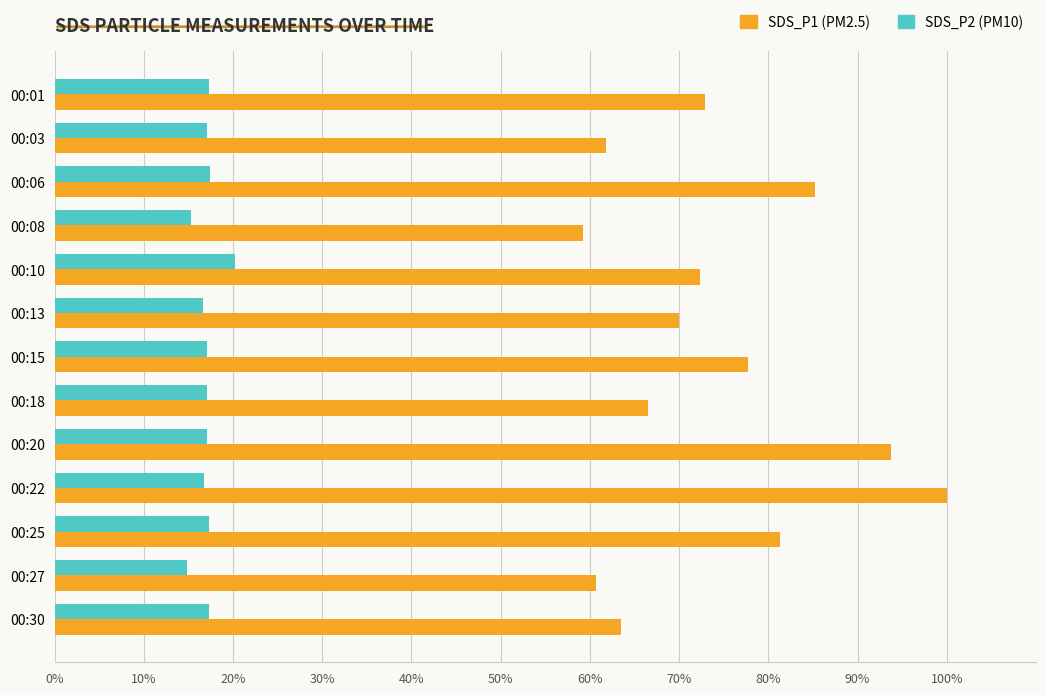

Count the number of categories in the chart.

13